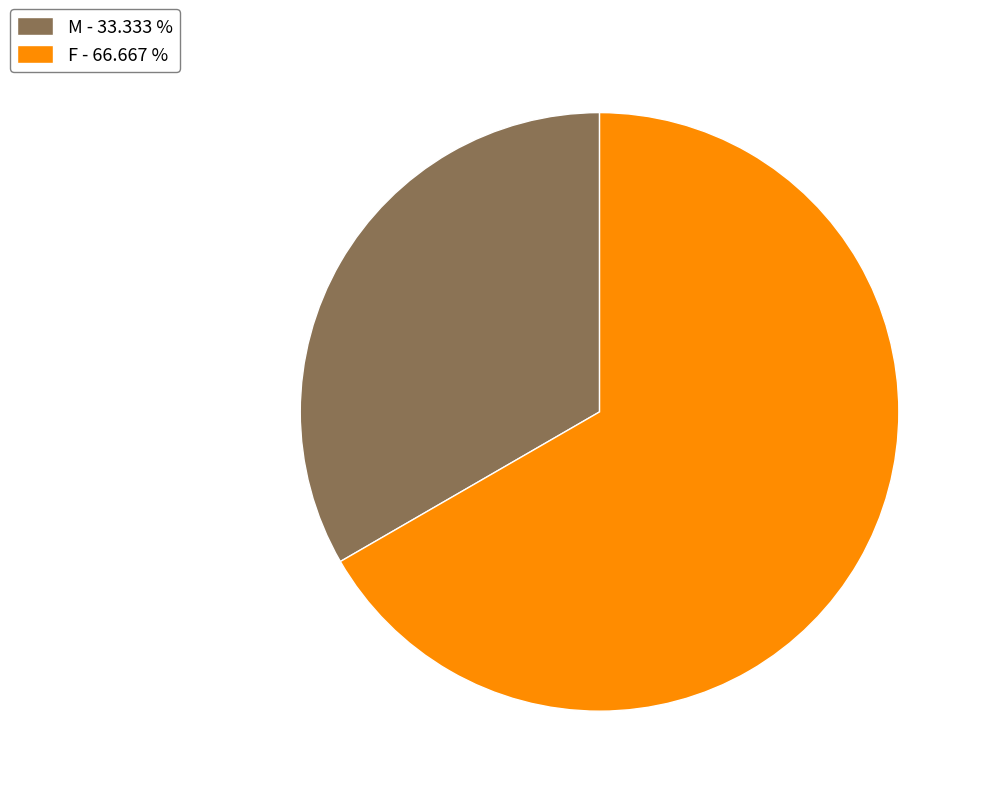

Count the number of slices in the pie.

2